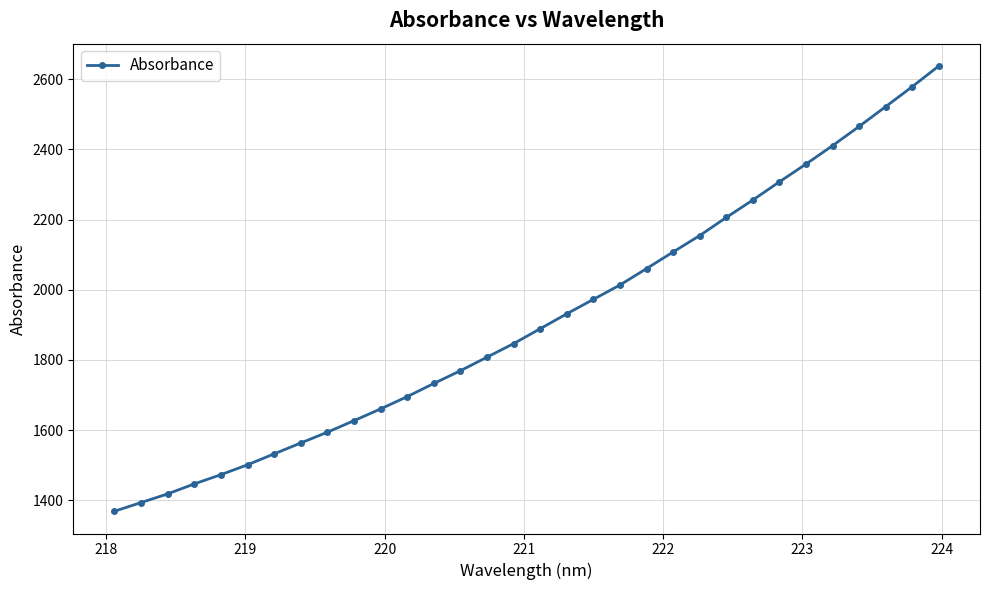

What is the maximum value shown in the chart?

2638.2